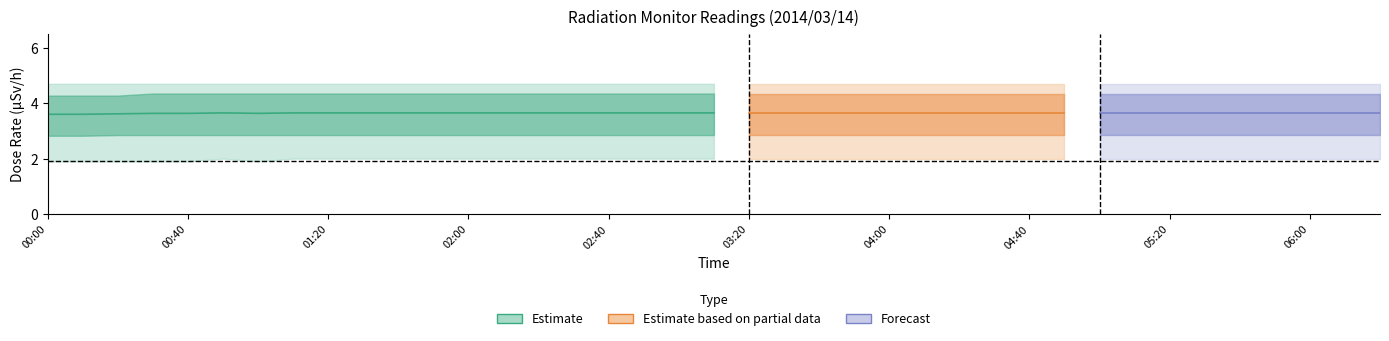

Reading left to right, extract all data points from this chart.

MP-1: 2.4	2.4	2.4	2.4	2.4	2.4	2.4	2.4	2.4	2.4	2.4	2.4	2.4	2.4	2.4	2.4	2.4	2.4	2.4	2.4	2.4	2.4	2.4	2.4	2.4	2.4	2.4	2.4	2.4	2.4	2.4	2.4	2.4	2.4	2.4	2.4	2.4	2.4	2.4
MP-2: 4.1	4.1	4.2	4.2	4.2	4.2	4.2	4.2	4.2	4.2	4.2	4.2	4.2	4.2	4.2	4.2	4.2	4.2	4.2	4.2	4.2	4.2	4.2	4.2	4.2	4.2	4.2	4.2	4.2	4.2	4.2	4.2	4.2	4.2	4.2	4.2	4.2	4.2	4.2
MP-3: 4.7	4.7	4.7	4.7	4.7	4.7	4.7	4.7	4.7	4.7	4.7	4.7	4.7	4.7	4.7	4.7	4.7	4.7	4.7	4.7	4.7	4.7	4.7	4.7	4.7	4.7	4.7	4.7	4.7	4.7	4.7	4.7	4.7	4.7	4.7	4.7	4.7	4.7	4.7
MP-4: 4.2	4.2	4.2	4.2	4.2	4.2	4.2	4.2	4.2	4.2	4.2	4.2	4.2	4.2	4.2	4.2	4.2	4.2	4.2	4.2	4.2	4.2	4.2	4.2	4.2	4.2	4.2	4.2	4.2	4.2	4.2	4.2	4.2	4.2	4.2	4.2	4.2	4.2	4.2
MP-5: 4.3	4.3	4.3	4.4	4.4	4.4	4.4	4.4	4.4	4.4	4.4	4.4	4.4	4.4	4.4	4.4	4.4	4.4	4.4	4.4	4.4	4.4	4.4	4.4	4.4	4.4	4.4	4.4	4.4	4.4	4.4	4.4	4.4	4.4	4.4	4.4	4.4	4.4	4.4
MP-6: 1.9	1.9	1.9	1.9	1.9	2.0	1.9	2.0	2.0	2.0	2.0	2.0	2.0	2.0	2.0	2.0	2.0	2.0	2.0	2.0	2.0	2.0	2.0	2.0	2.0	2.0	2.0	2.0	2.0	2.0	2.0	2.0	2.0	2.0	2.0	2.0	2.0	2.0	2.0